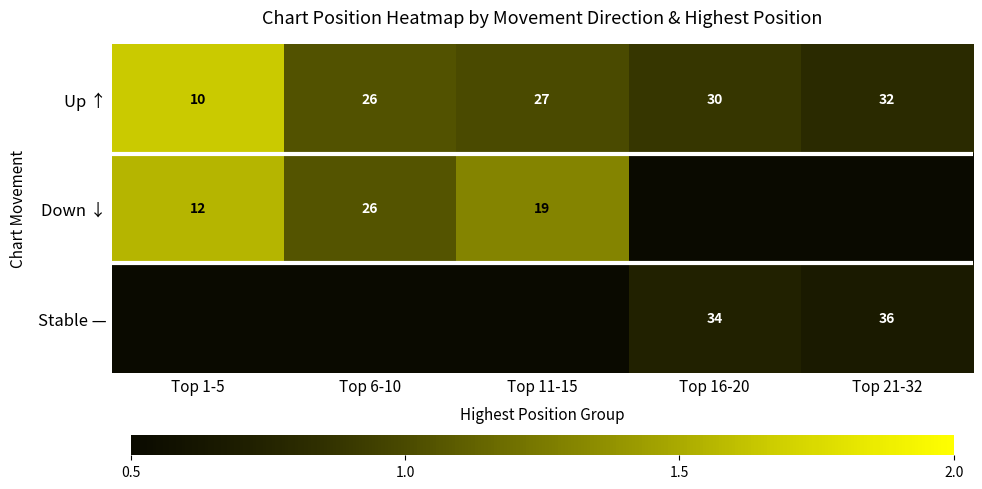

Is the value of Up ↑ at Top 1-5 greater than the value of Down ↓ at Top 1-5?

No